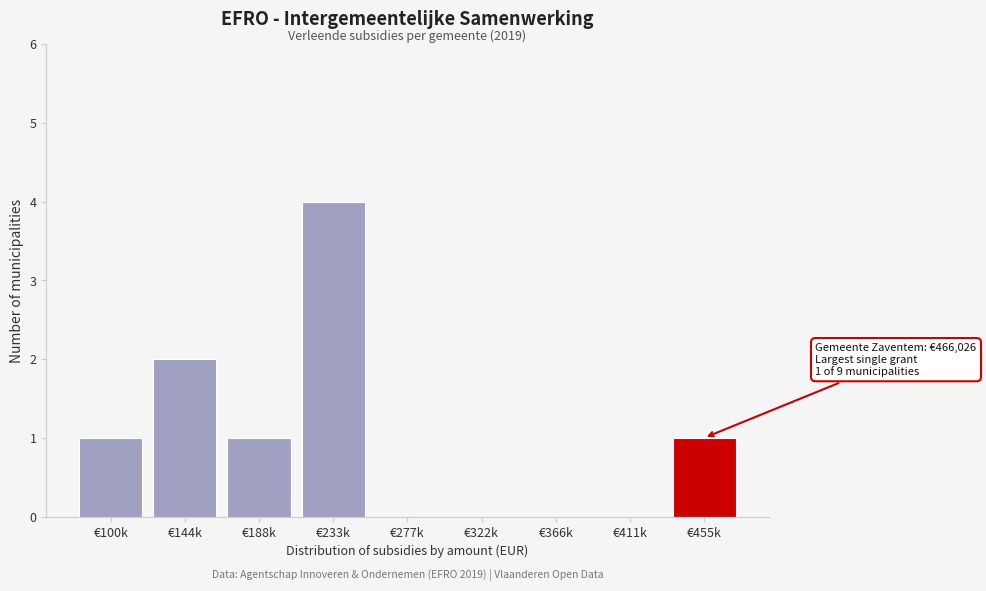

Reading left to right, transcribe all the data shown in this chart.

€100k=1	€144k=2	€188k=1	€233k=4	€277k=0	€322k=0	€366k=0	€411k=0	€455k=1